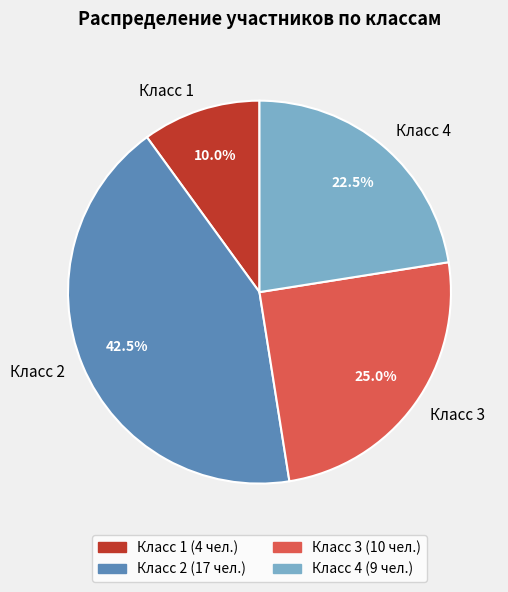

What is the ratio of the value at Класс 3 to the value at Класс 2?

0.6